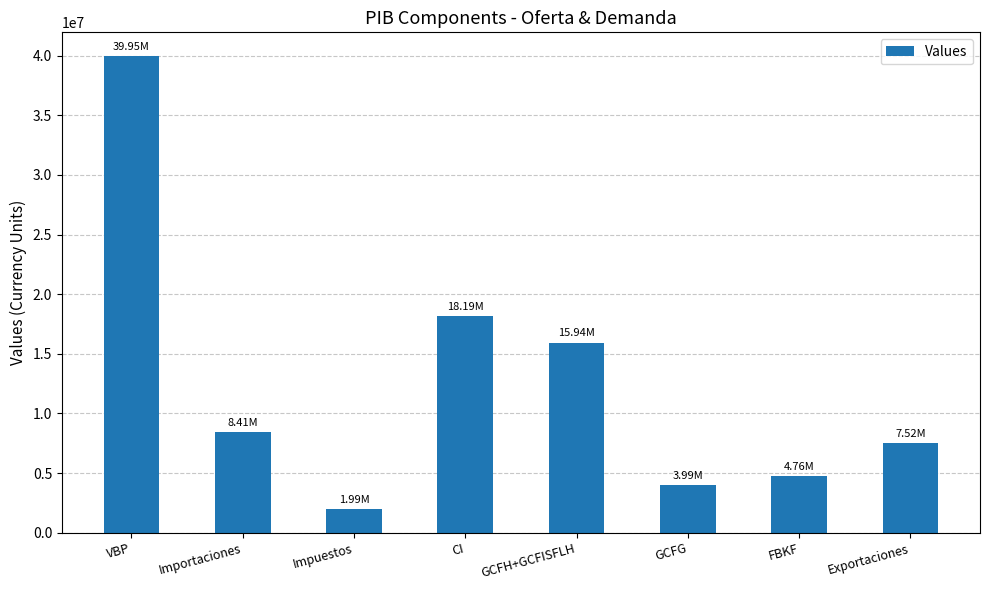

Between Importaciones and FBKF, which is larger?

Importaciones